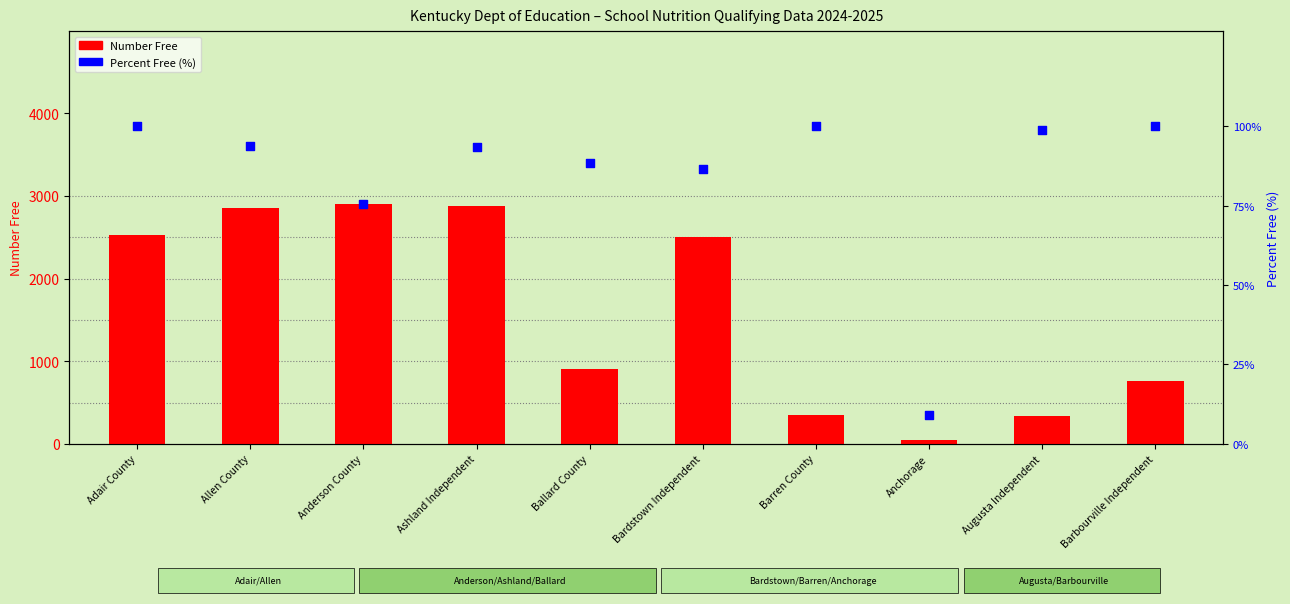

At which category is the sum across all series the highest?

Anderson County